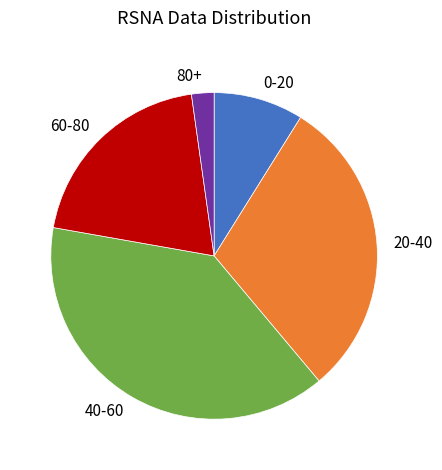

Does 20-40 account for over 50% of the chart?

No